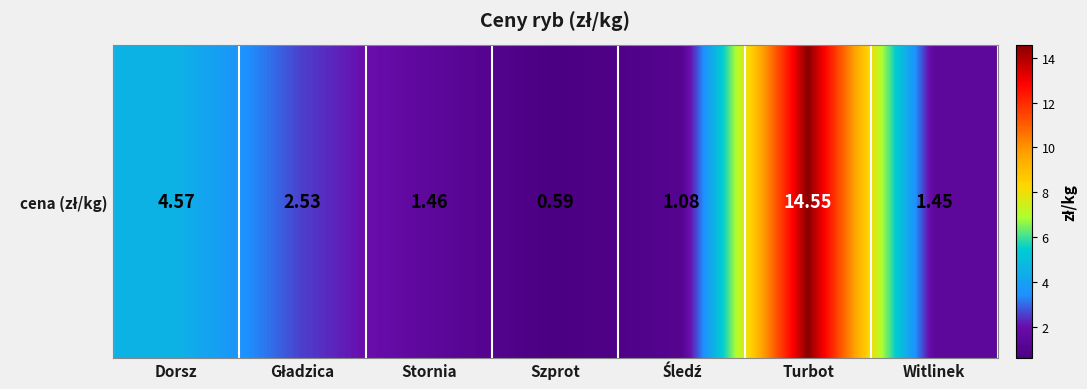

List the labels in order of value, largest first.

Turbot, Dorsz, Gładzica, Stornia, Witlinek, Śledź, Szprot